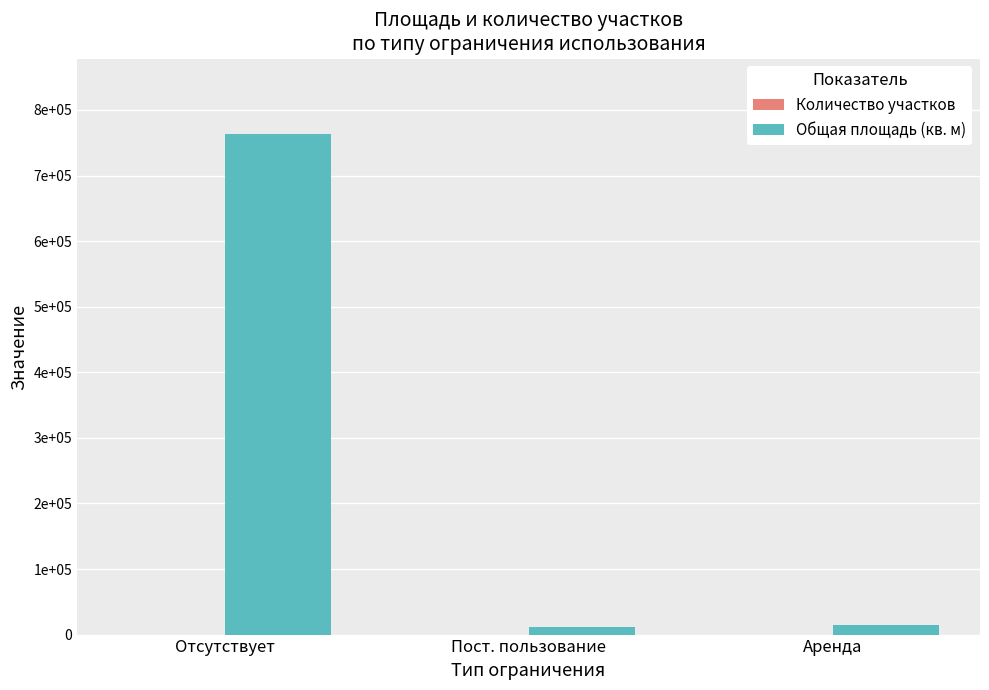

Are the bars grouped side by side (vs. stacked)?

Yes